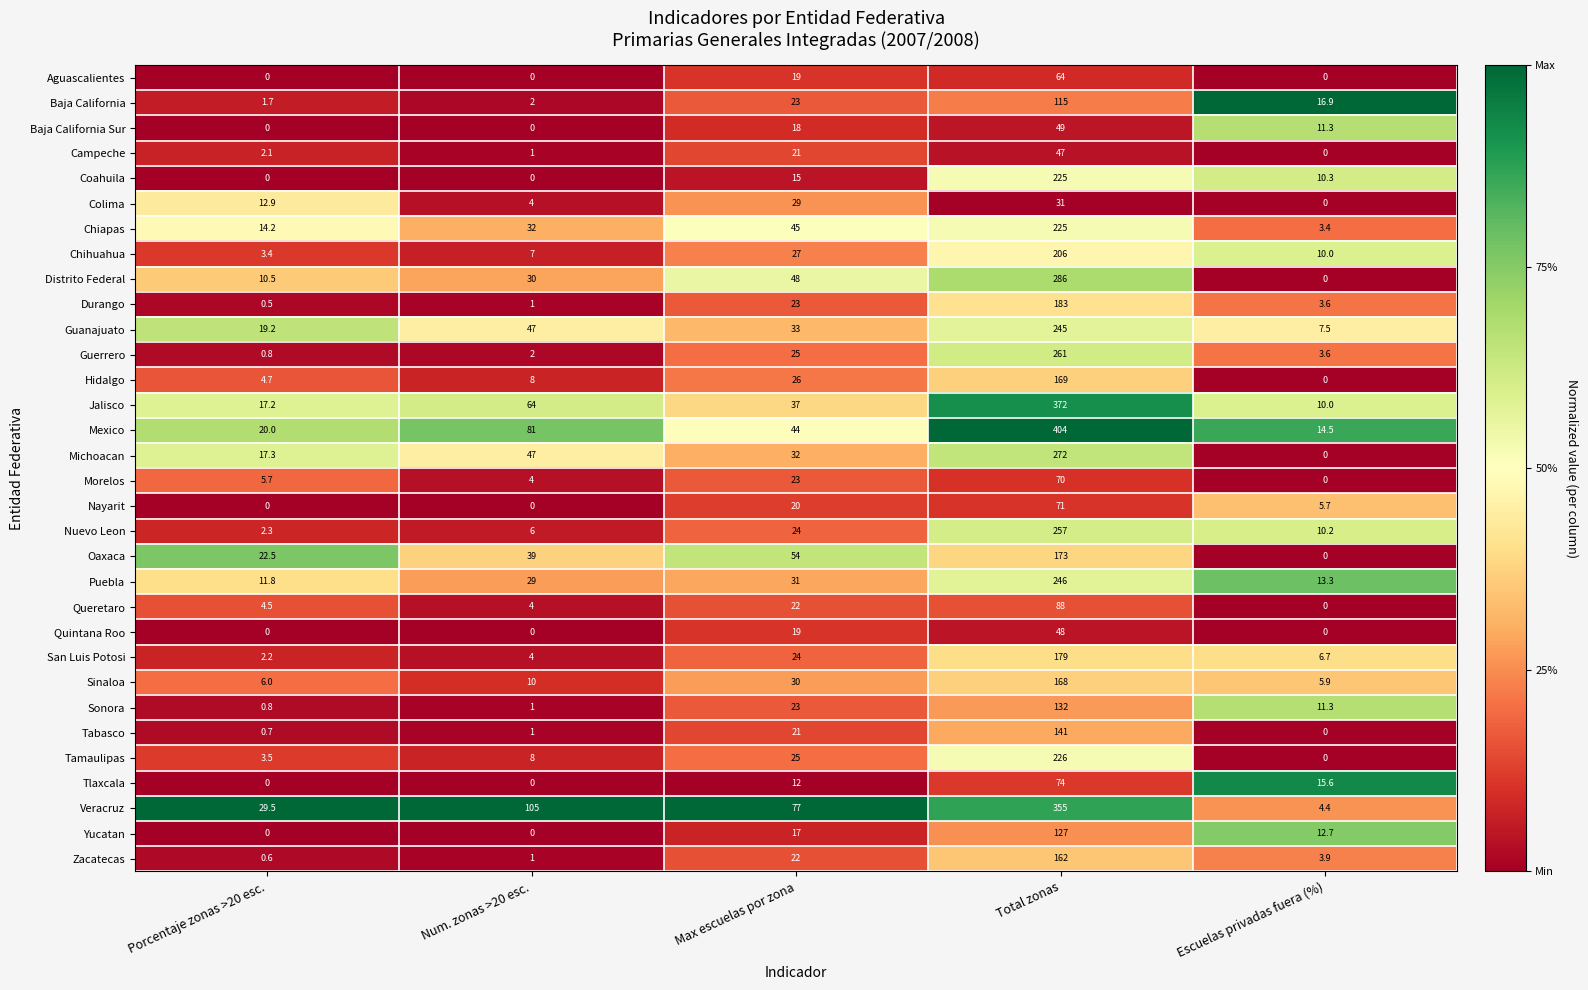

Rank the categories by Tabasco value from lowest to highest.

Escuelas privadas fuera (%), Porcentaje zonas >20 esc., Num. zonas >20 esc., Max escuelas por zona, Total zonas